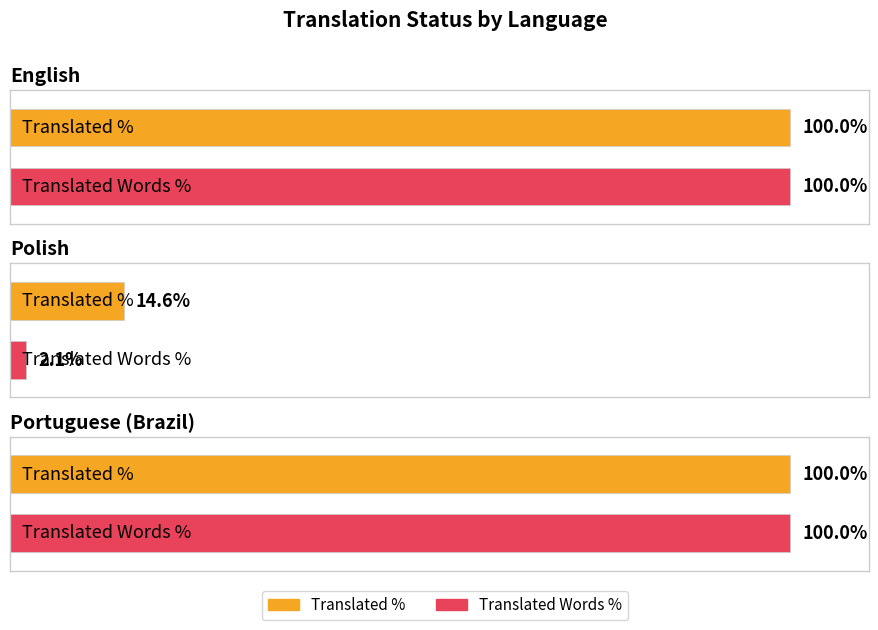

What position from the right is Polish?

2